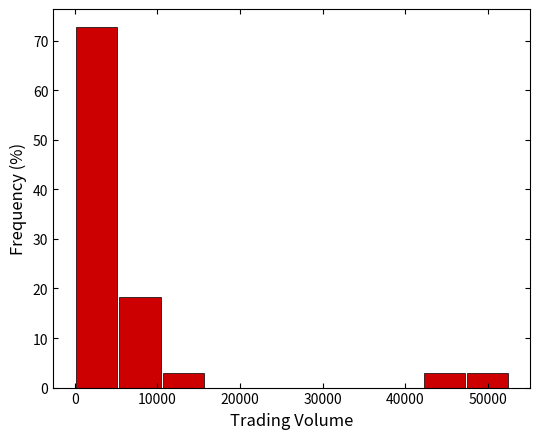

Reading left to right, list every bar in this chart as the range it spans on the x-axis followed by its height. Neither the bar edges nor the heights are printed on the chart, so give them approximately, as read against the axes.

0 to 5000: 73
5000 to 11000: 18
11000 to 16000: 3
16000 to 21000: 0
21000 to 26000: 0
26000 to 32000: 0
32000 to 37000: 0
37000 to 42000: 0
42000 to 47000: 3
47000 to 53000: 3